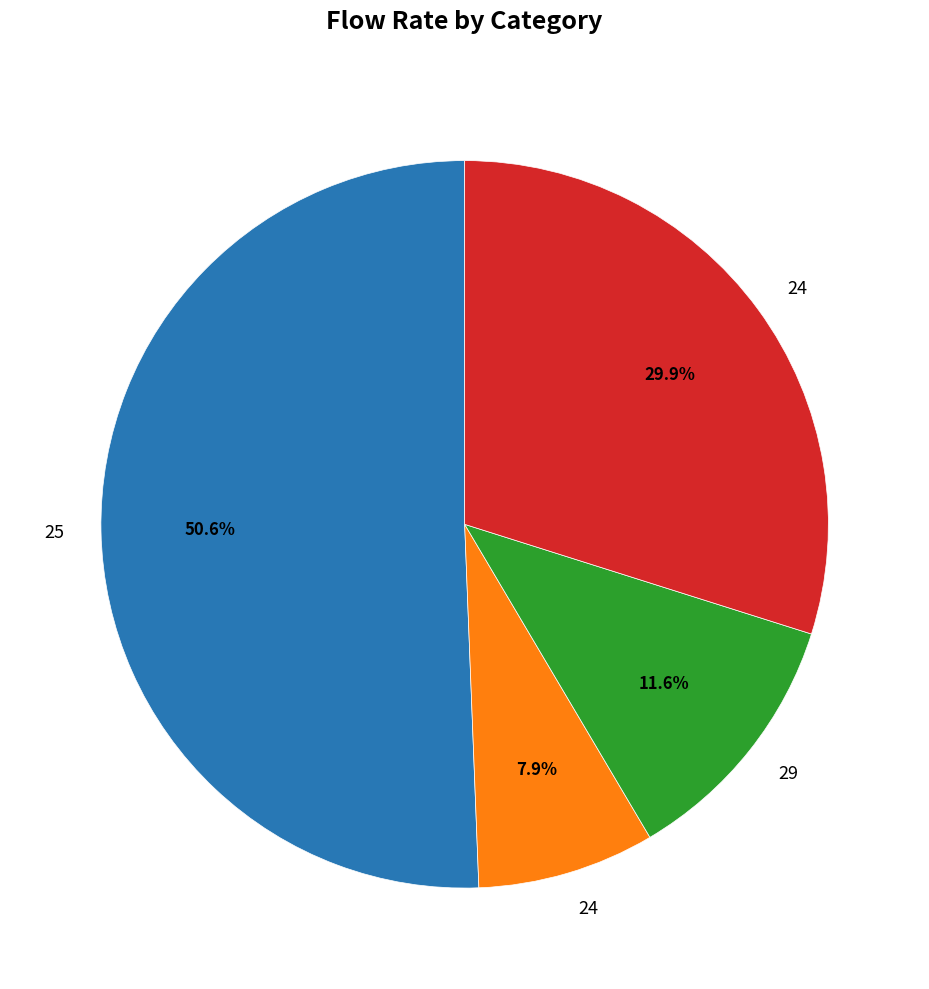

Count the number of slices in the pie.

4